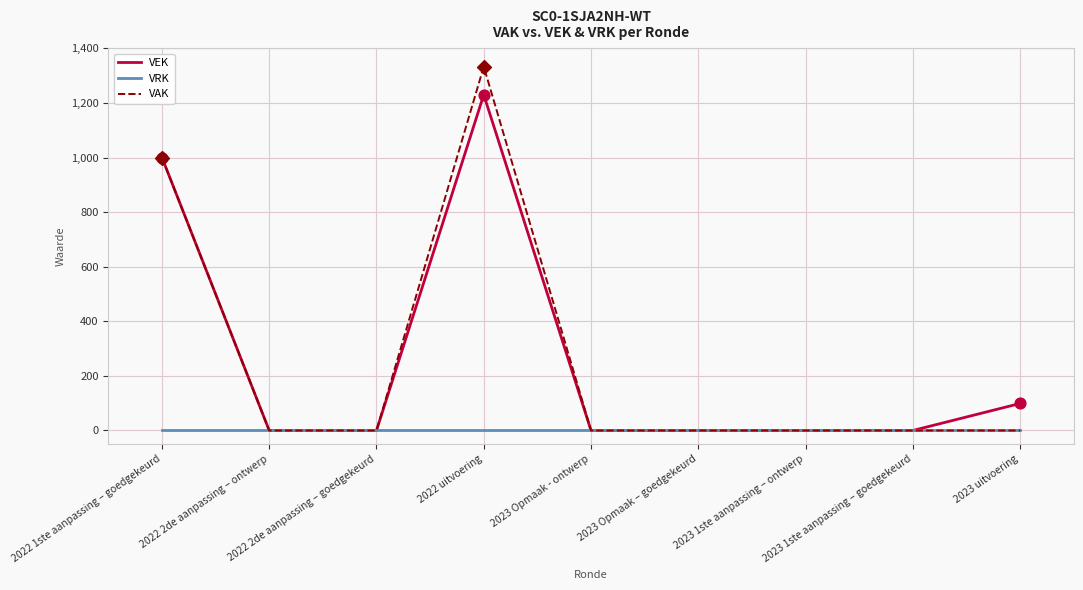

What is the total value across all series at 2022 1ste aanpassing – goedgekeurd?

2000